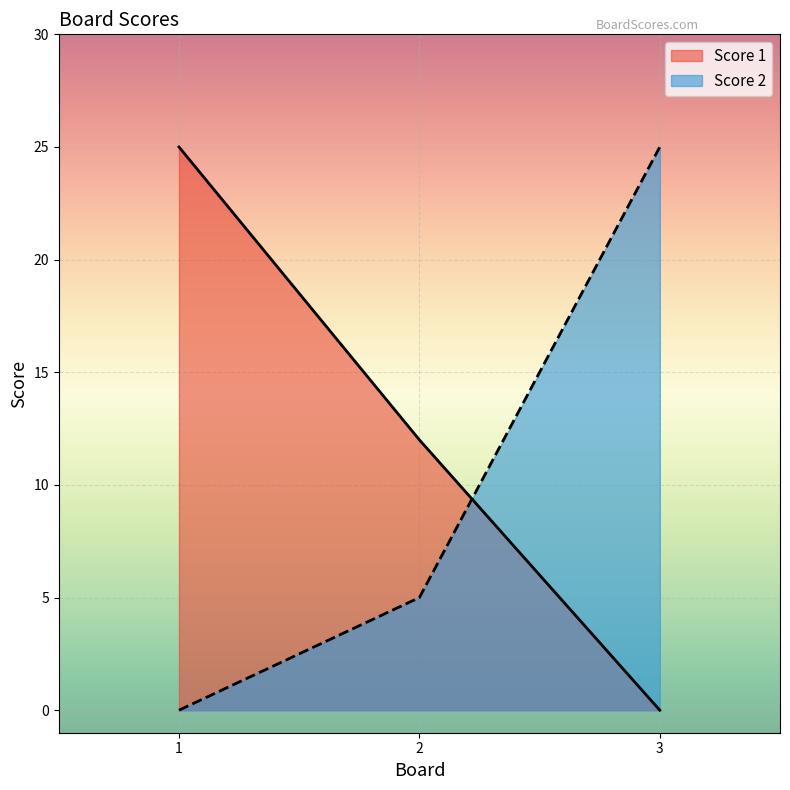

What is the average value of the Score 1 series?

12